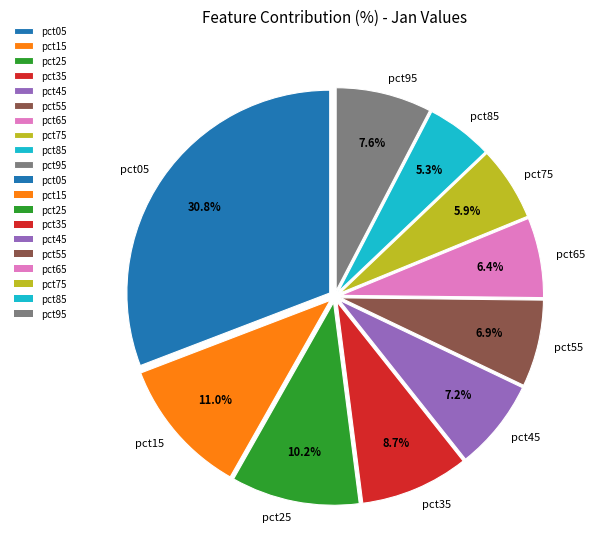

What percentage is the pct75 slice, to the nearest percent?

6%